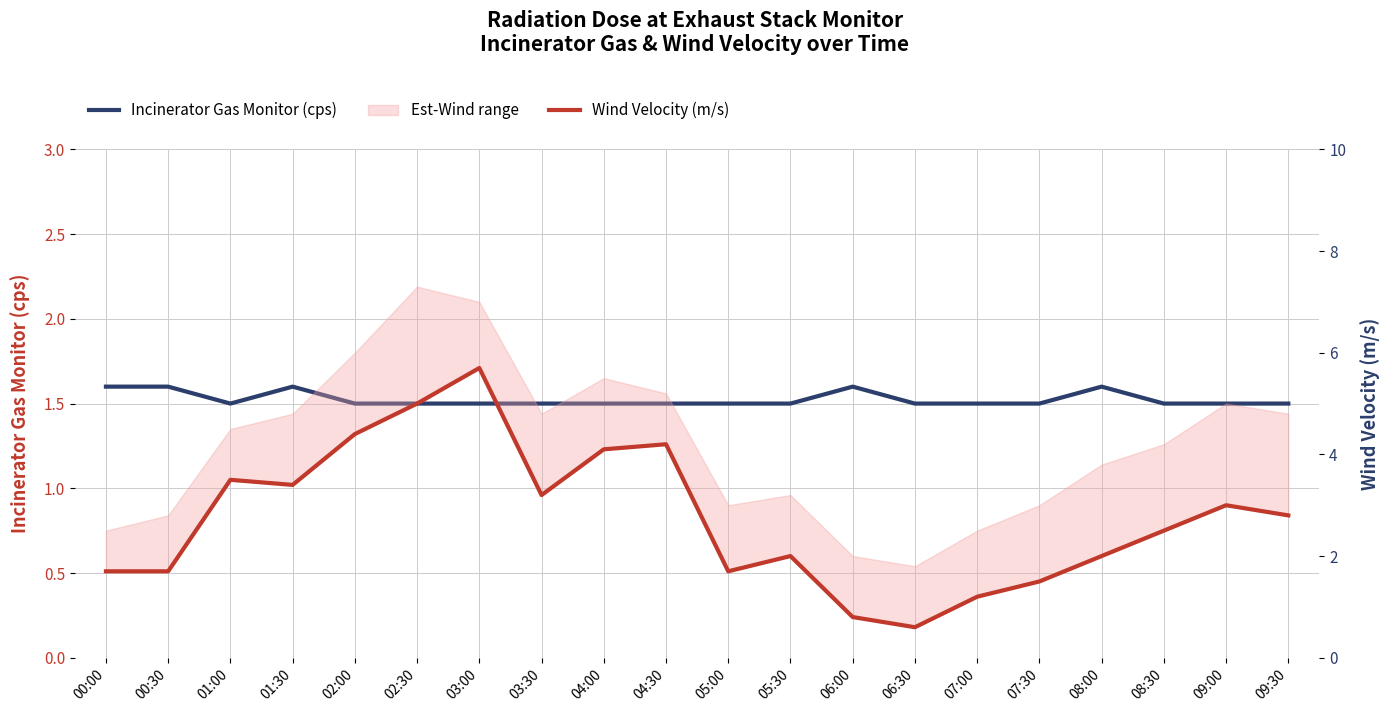

What is the difference between the maximum and minimum values in the Incinerator Gas Monitor (cps) series?

0.1